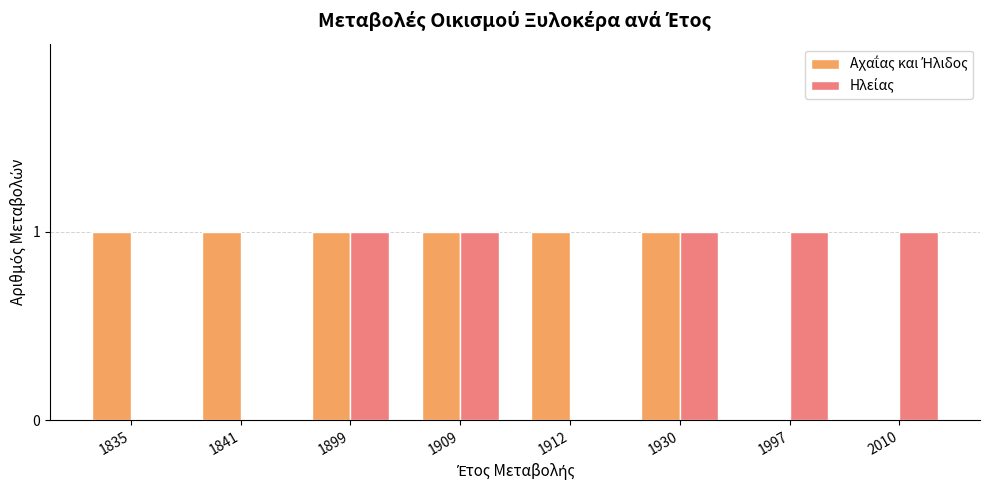

Between 1997 and 2010, which series saw the biggest shift?

Αχαΐας και Ήλιδος